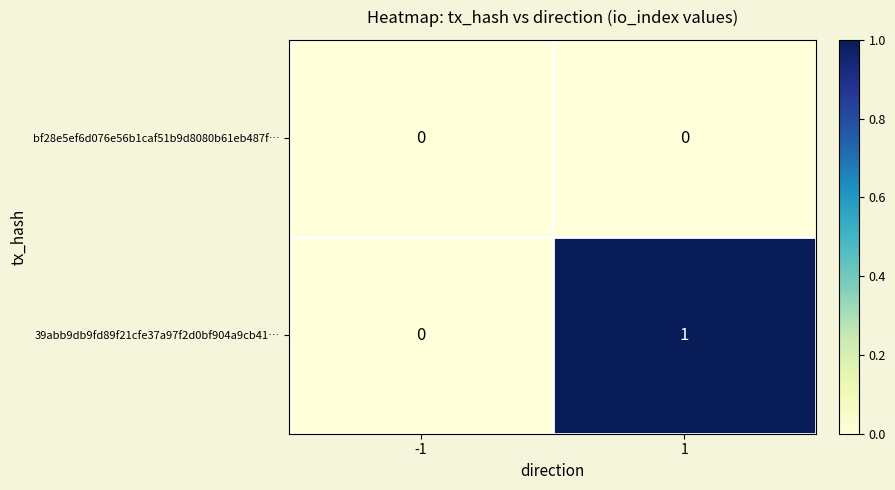

Reading left to right, list all the values displayed in this chart.

bf28e5ef6d076e56b1caf51b9d8080b61eb487f…: 0	0
39abb9db9fd89f21cfe37a97f2d0bf904a9cb41…: 0	1